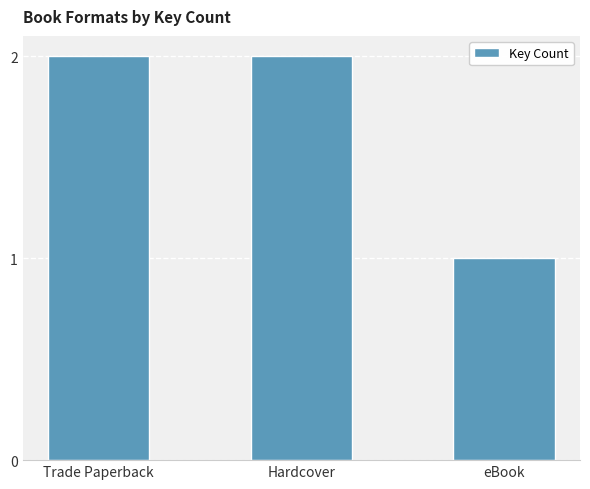

The value at eBook is 1. True or false?

True